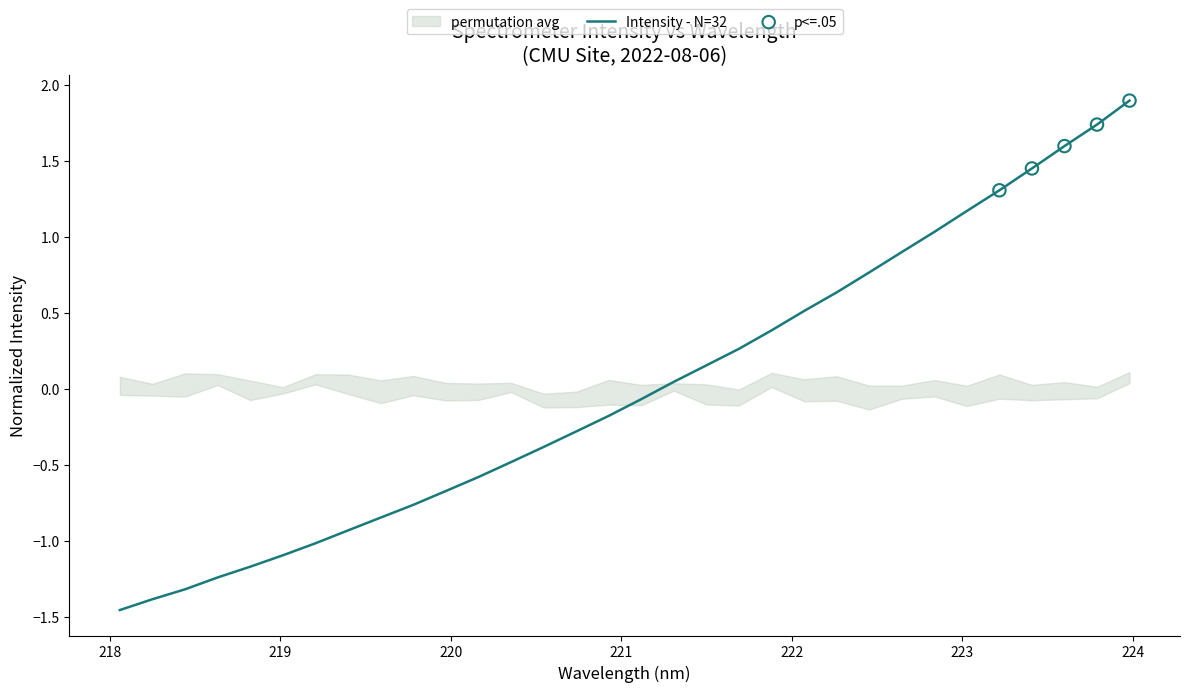

What is the highest value of the Intensity - N=32 series?

1.9